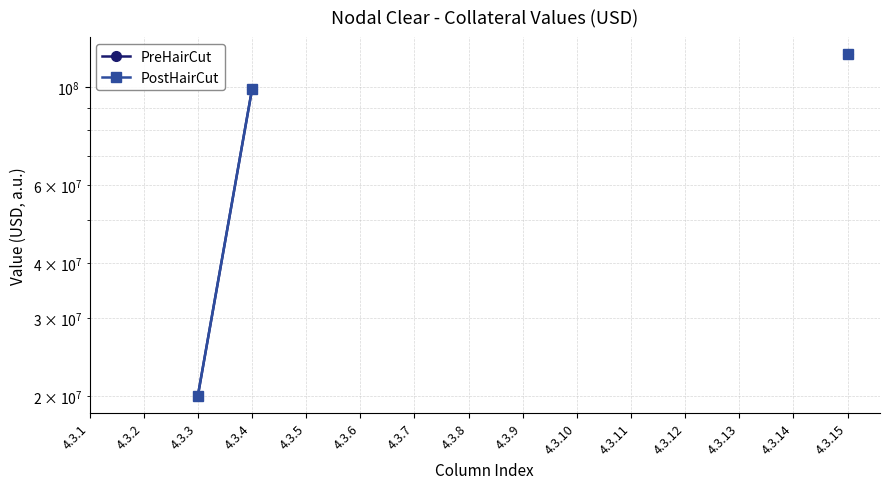

How many lines are shown in the chart?

2